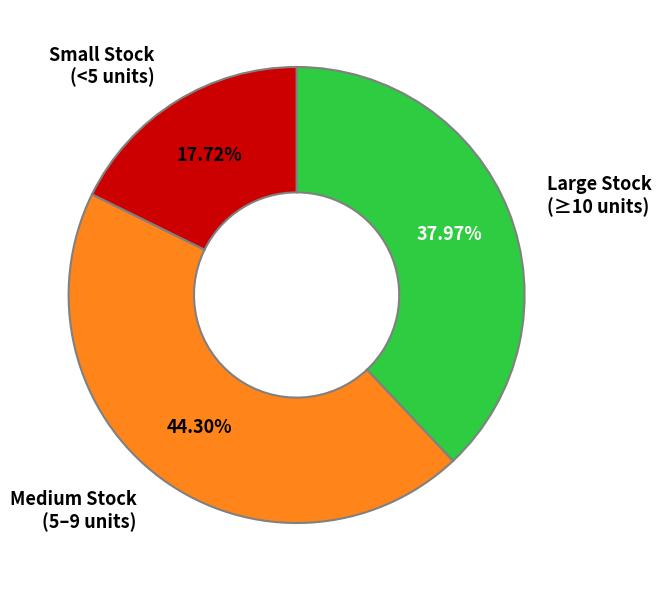

Which slice is the smallest?

Small Stock (<5 units)